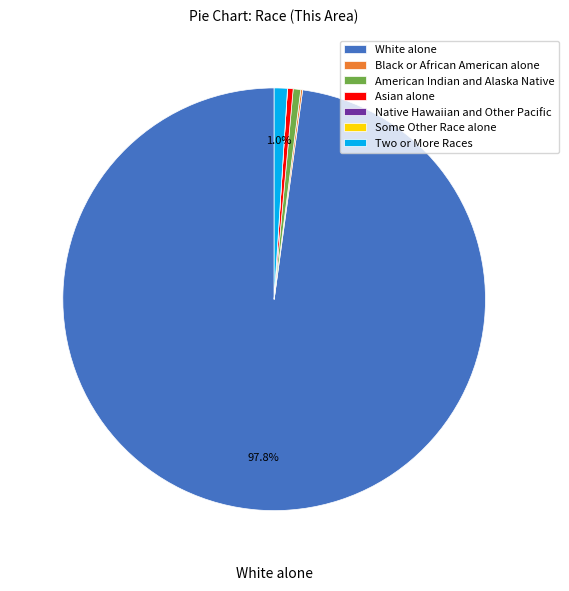

Which slice is the largest?

White alone